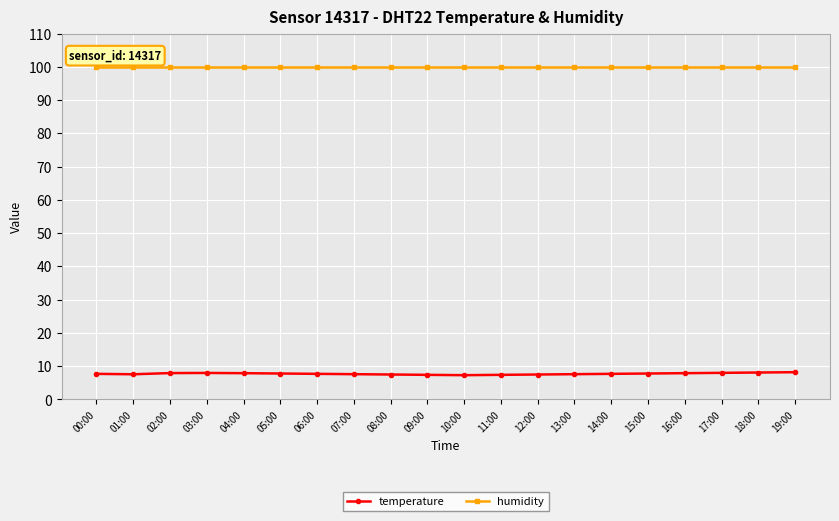

What are all the series names shown in the legend?

temperature, humidity